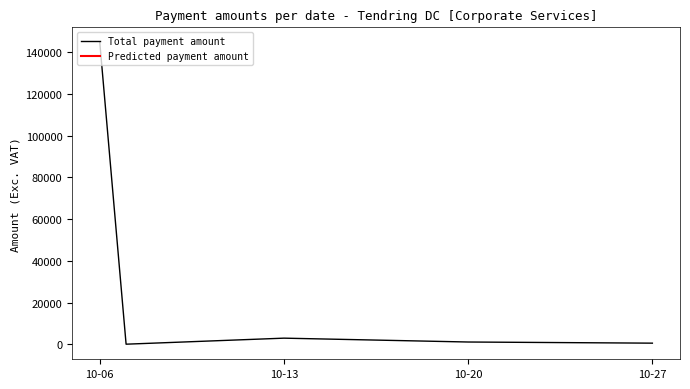

At which label does Total payment amount reach its peak?

10-06